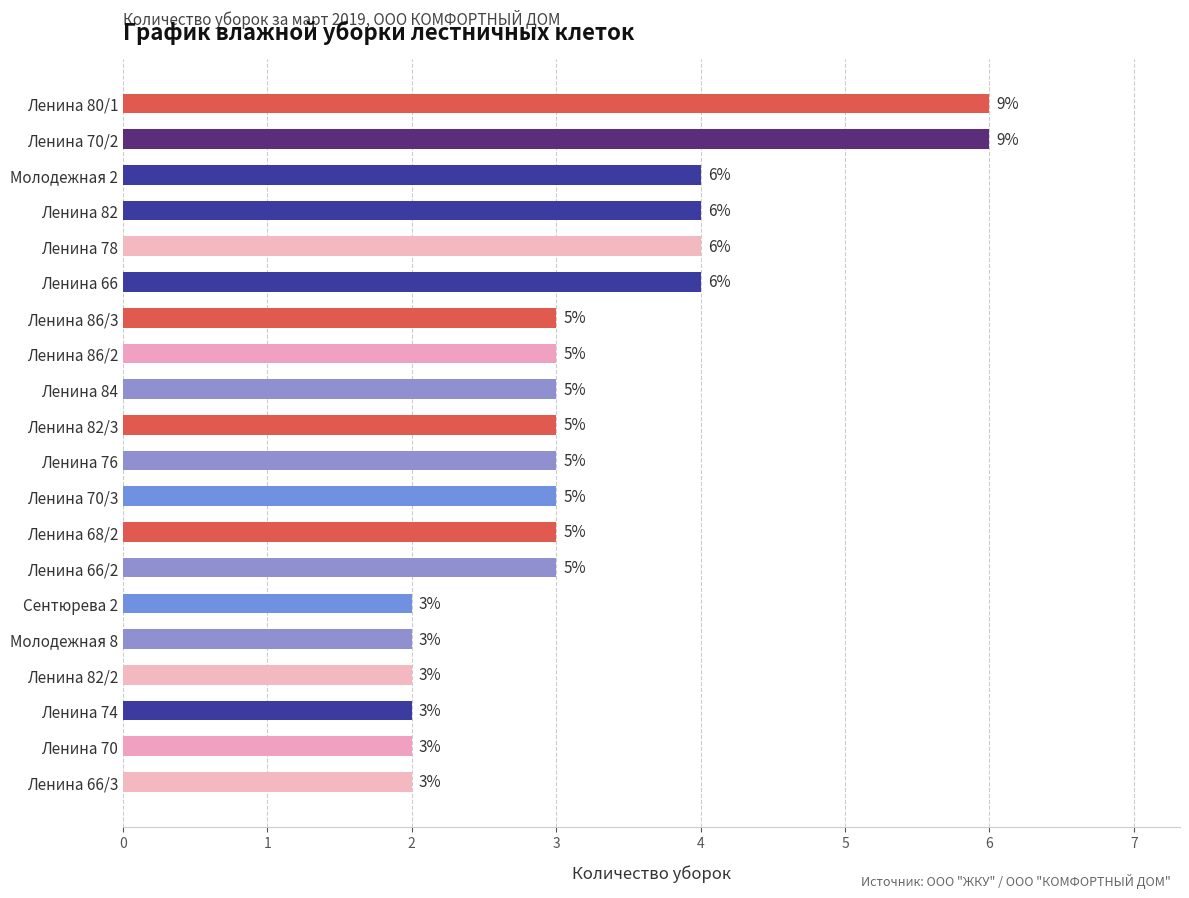

Reading bottom to top, what are all the values shown in this chart?

Ленина 66/3=2	Ленина 70=2	Ленина 74=2	Ленина 82/2=2	Молодежная 8=2	Сентюрева 2=2	Ленина 66/2=3	Ленина 68/2=3	Ленина 70/3=3	Ленина 76=3	Ленина 82/3=3	Ленина 84=3	Ленина 86/2=3	Ленина 86/3=3	Ленина 66=4	Ленина 78=4	Ленина 82=4	Молодежная 2=4	Ленина 70/2=6	Ленина 80/1=6